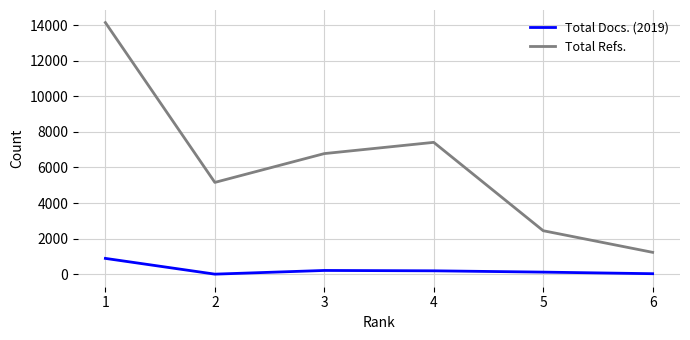

Does the chart display data point markers on the line(s)?

No